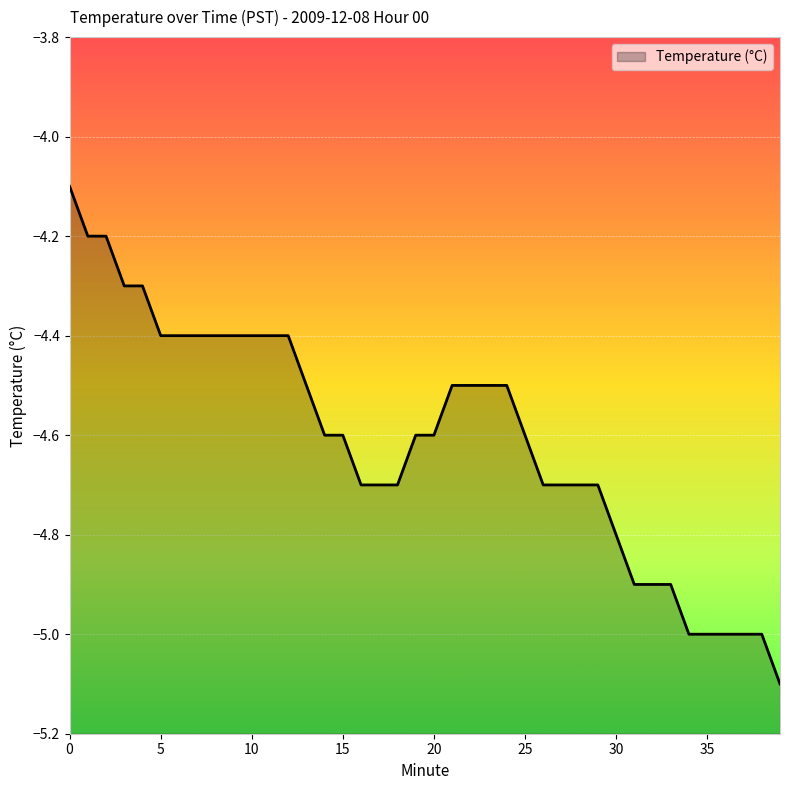

Reading left to right, extract all data points from this chart.

0=-4.1	1=-4.2	2=-4.2	3=-4.3	4=-4.3	5=-4.4	6=-4.4	7=-4.4	8=-4.4	9=-4.4	10=-4.4	11=-4.4	12=-4.4	13=-4.5	14=-4.6	15=-4.6	16=-4.7	17=-4.7	18=-4.7	19=-4.6	20=-4.6	21=-4.5	22=-4.5	23=-4.5	24=-4.5	25=-4.6	26=-4.7	27=-4.7	28=-4.7	29=-4.7	30=-4.8	31=-4.9	32=-4.9	33=-4.9	34=-5.0	35=-5.0	36=-5.0	37=-5.0	38=-5.0	39=-5.1